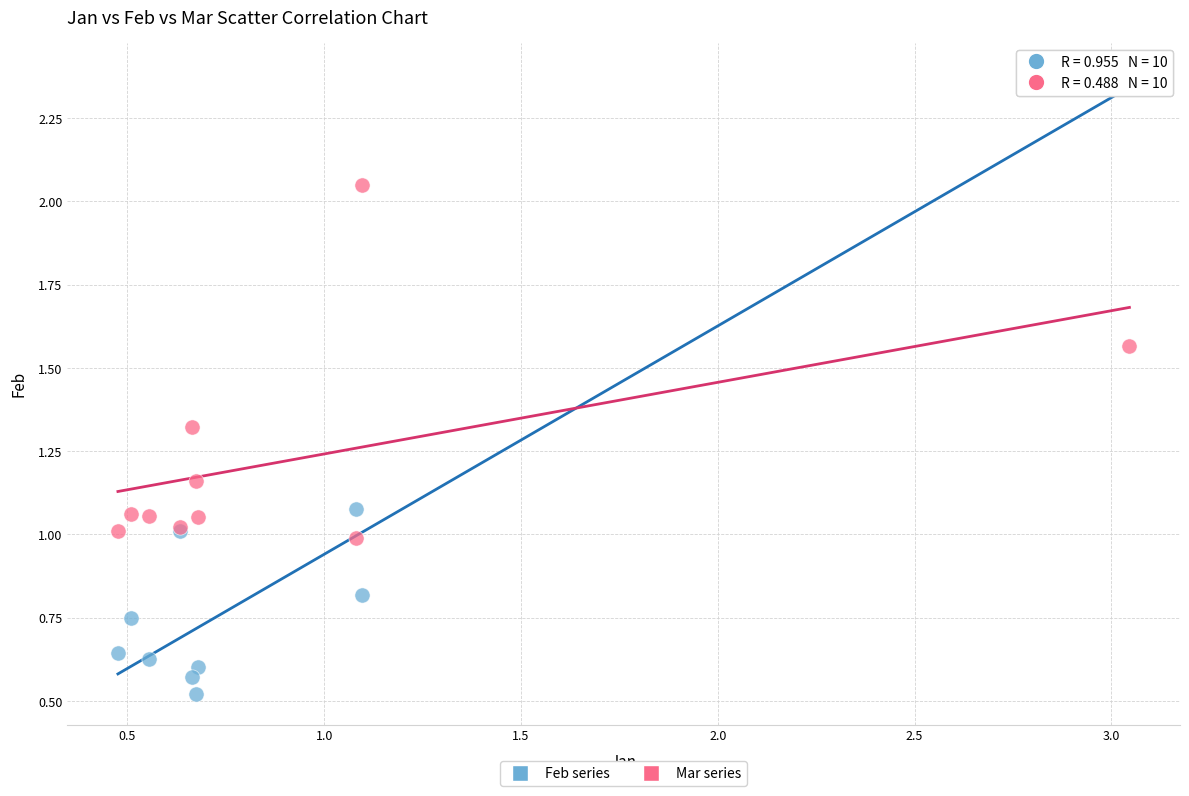

Which series reaches the minimum Y coordinate?

Feb series